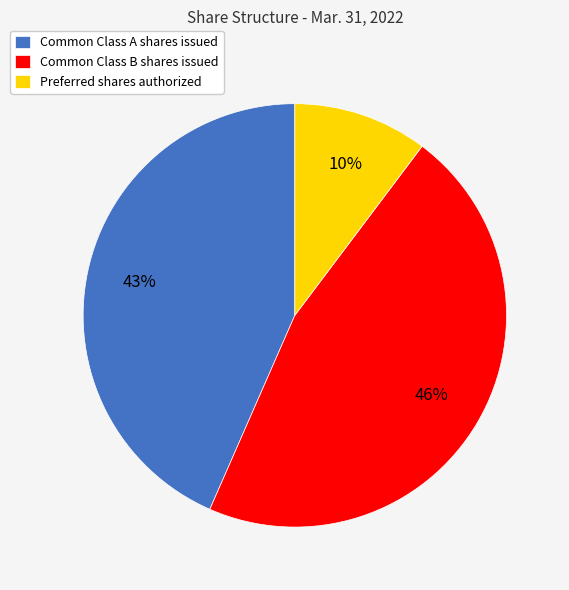

Is the sum of Preferred shares authorized and Common Class A shares issued greater than half?

Yes